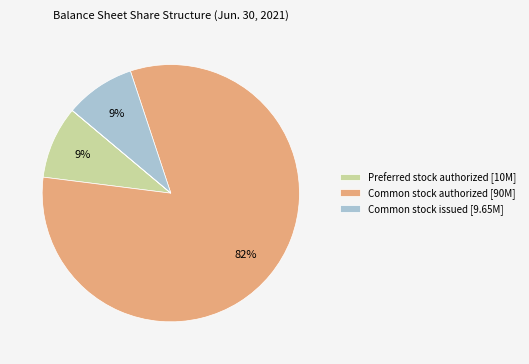

To the nearest percent, what is the difference between the largest and smallest slice percentages?

82%